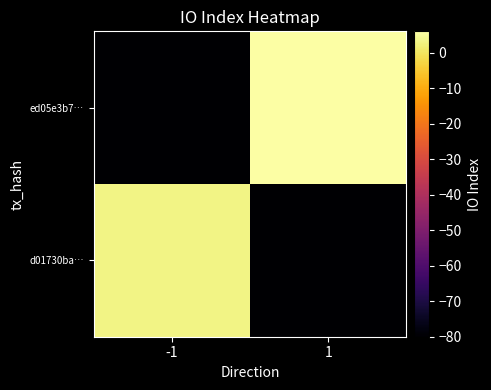

Which series changed the most between -1 and 1?

ed05e3b7…